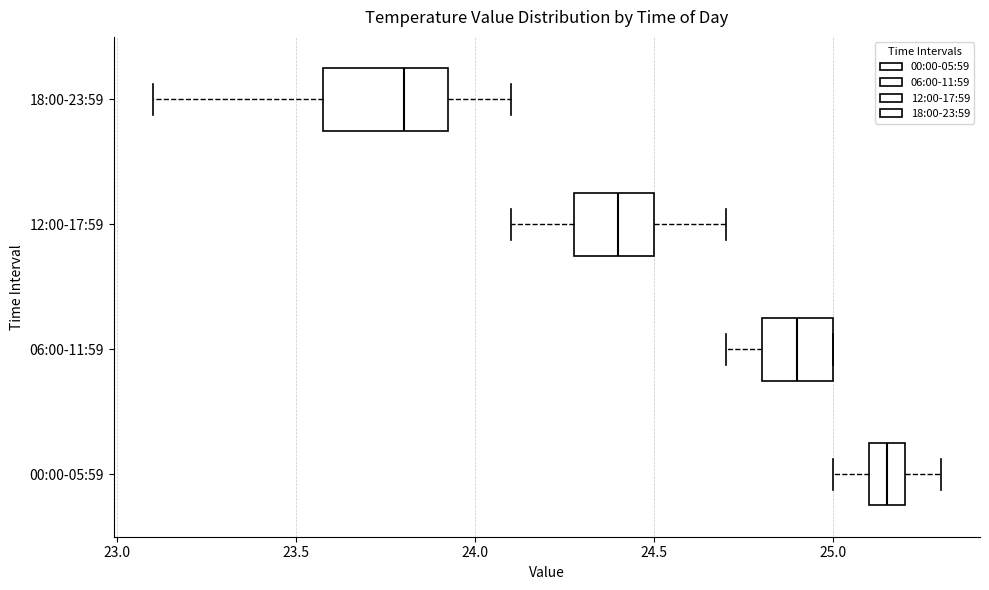

Which box is the widest, from its left edge to its right edge?

18:00-23:59